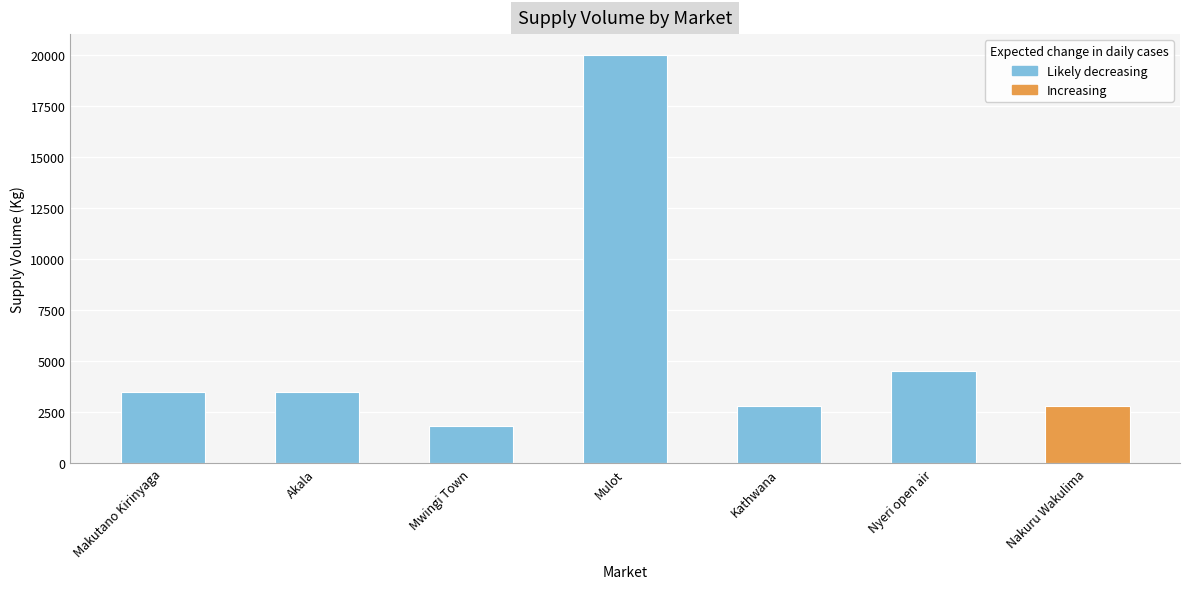

What is the value of the 6th bar from the left?

4500